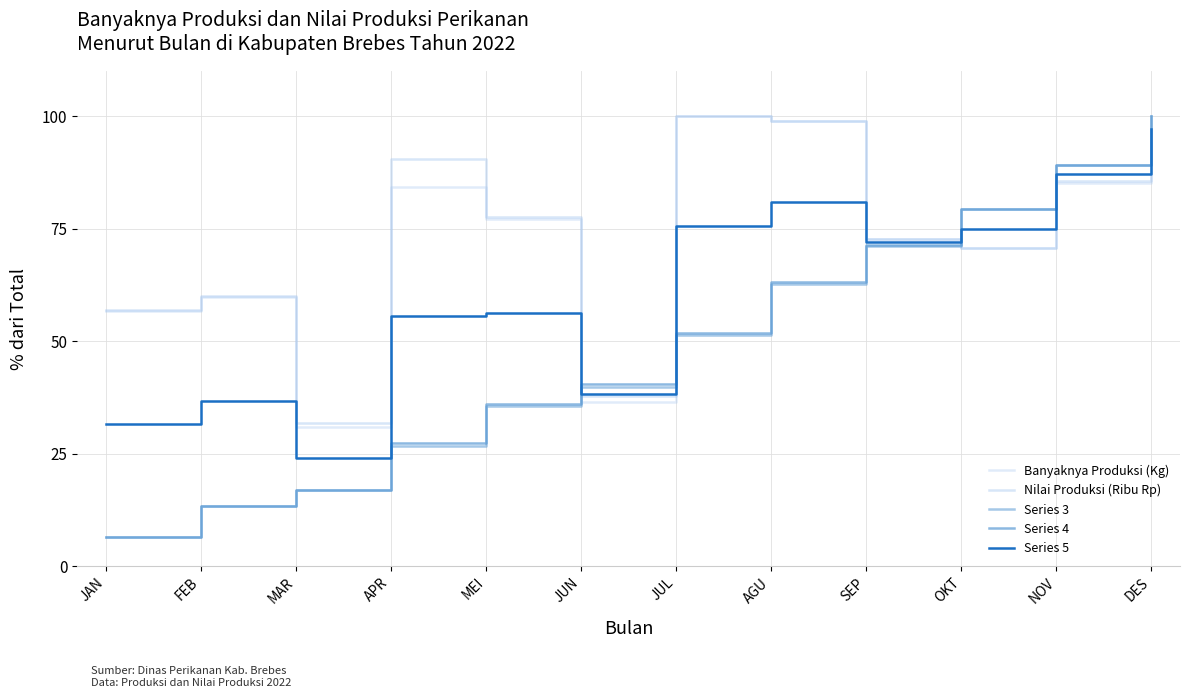

Reading left to right, what are all the values shown in this chart?

Banyaknya Produksi (Kg): JAN=56.7	FEB=59.9	MAR=31.0	APR=84.3	MEI=77.1	JUN=36.6	JUL=100.0	AGU=98.9	SEP=72.7	OKT=70.7	NOV=85.2	DES=94.1
Nilai Produksi (Ribu Rp): JAN=56.9	FEB=60.0	MAR=31.9	APR=90.6	MEI=77.5	JUN=37.8	JUL=100.0	AGU=99.0	SEP=72.7	OKT=70.6	NOV=85.6	DES=94.5
Series 3: JAN=6.5	FEB=13.4	MAR=17.0	APR=26.7	MEI=35.6	JUN=39.8	JUL=51.4	AGU=62.8	SEP=71.2	OKT=79.3	NOV=89.2	DES=100.0
Series 4: JAN=6.5	FEB=13.3	MAR=17.0	APR=27.3	MEI=36.1	JUN=40.4	JUL=51.8	AGU=63.1	SEP=71.4	OKT=79.5	NOV=89.2	DES=100.0
Series 5: JAN=31.6	FEB=36.7	MAR=24.0	APR=55.5	MEI=56.3	JUN=38.2	JUL=75.7	AGU=80.8	SEP=71.9	OKT=75.0	NOV=87.2	DES=97.0